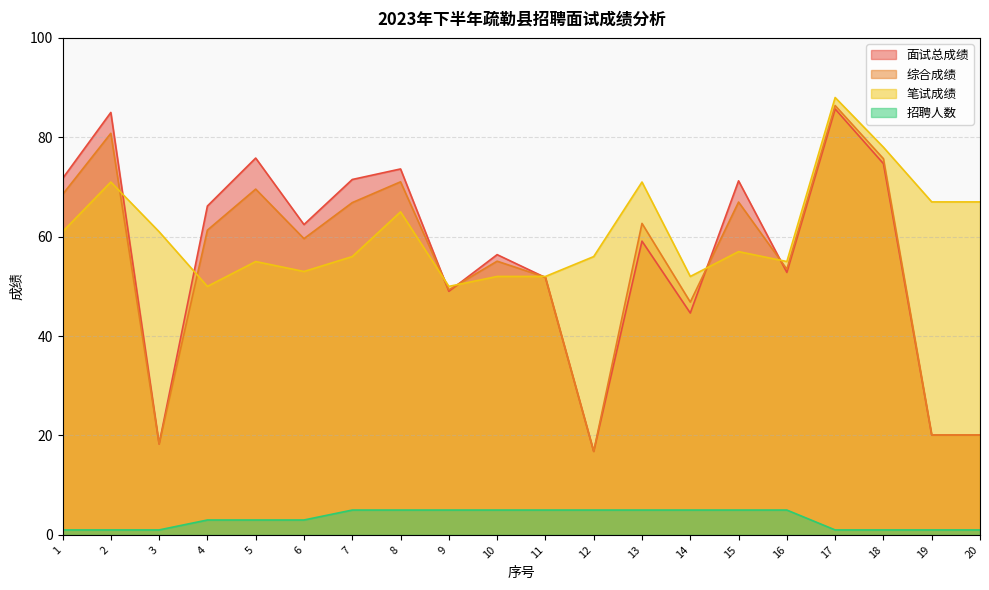

How many data points in 招聘人数 are less than 5?

10